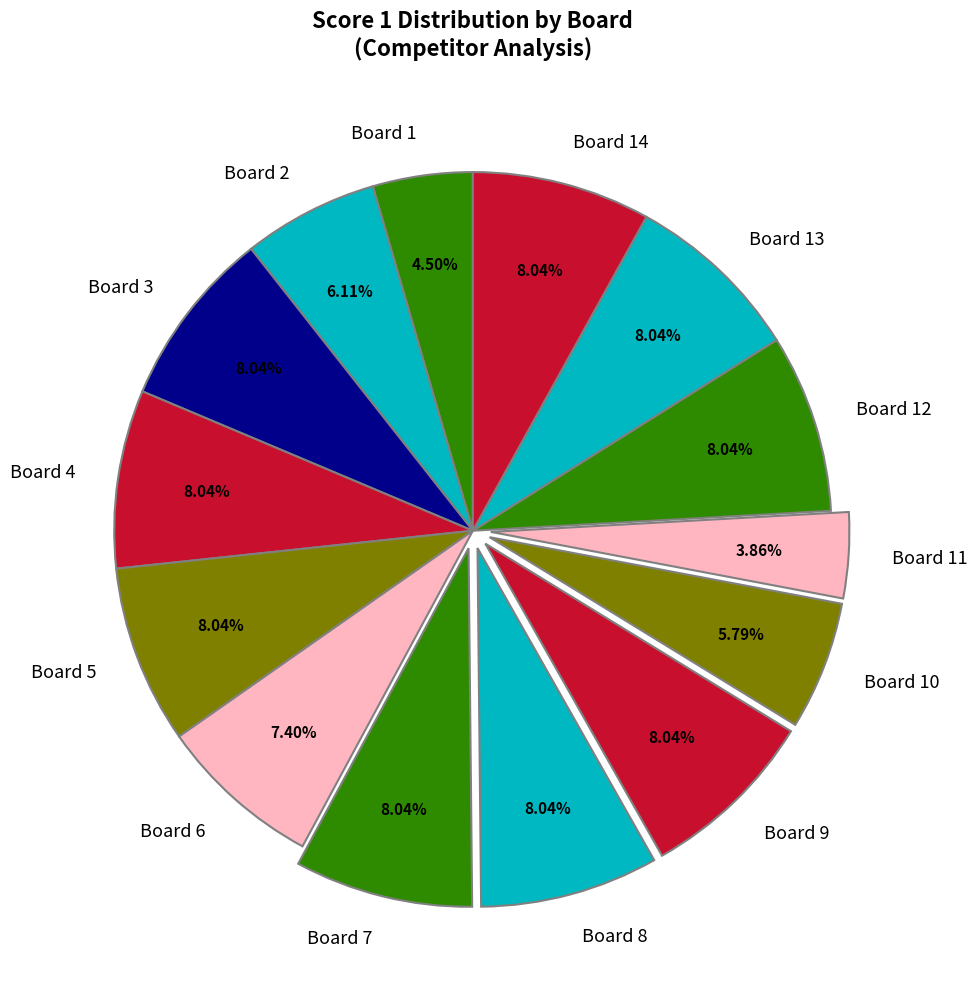

What percentage is the Board 12 slice, to the nearest percent?

8%